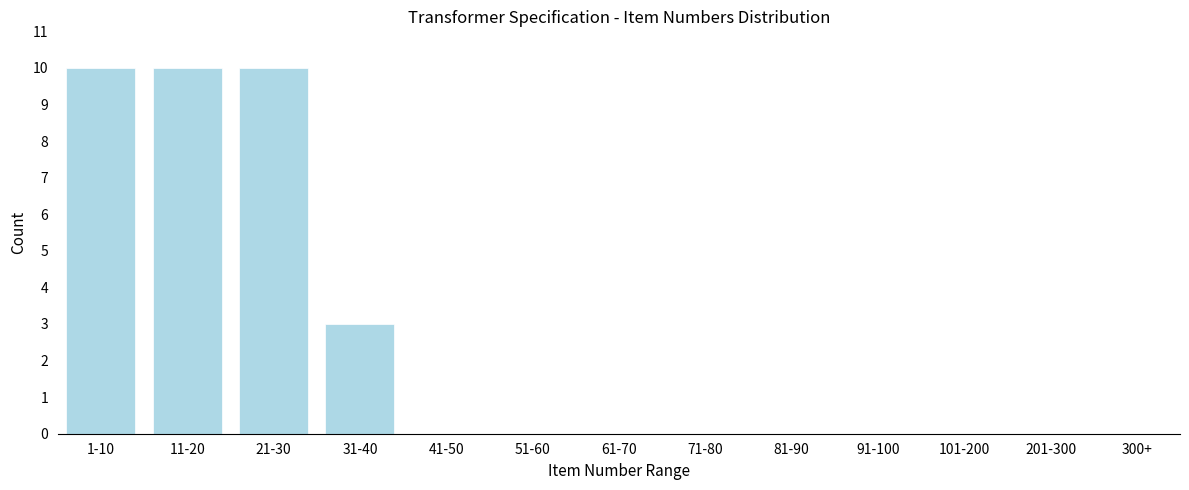

What is the sum of the values at 101-200 and 11-20?

10